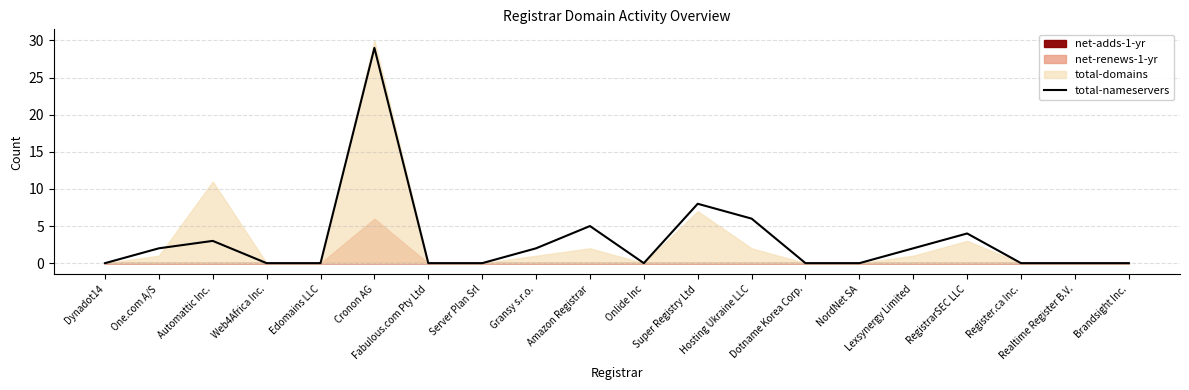

What is the difference between the second highest and minimum values?

8